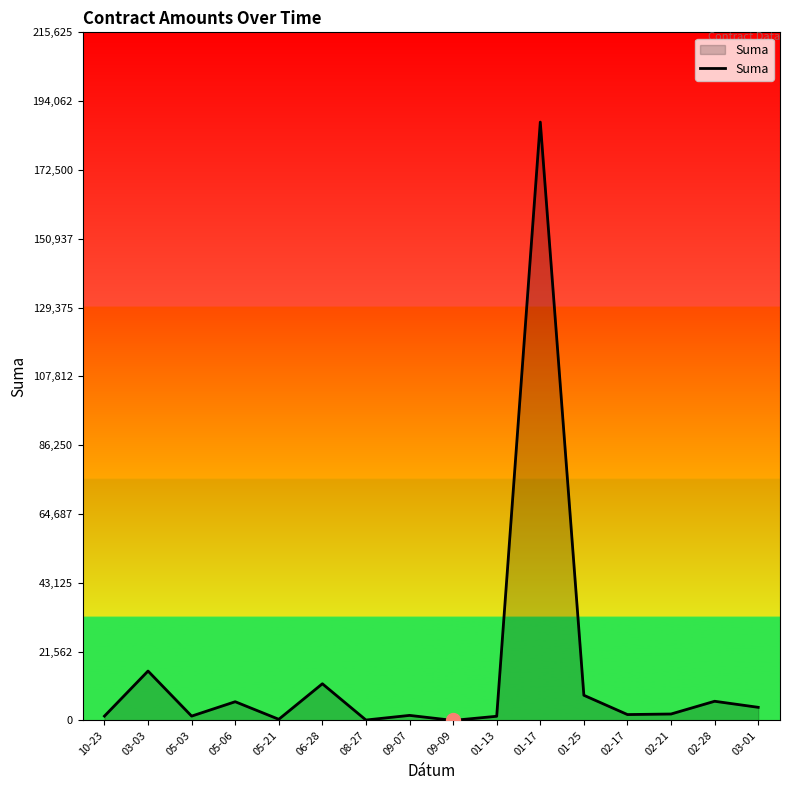

What is the change in value from 05-06 to 08-27?

-5737.5